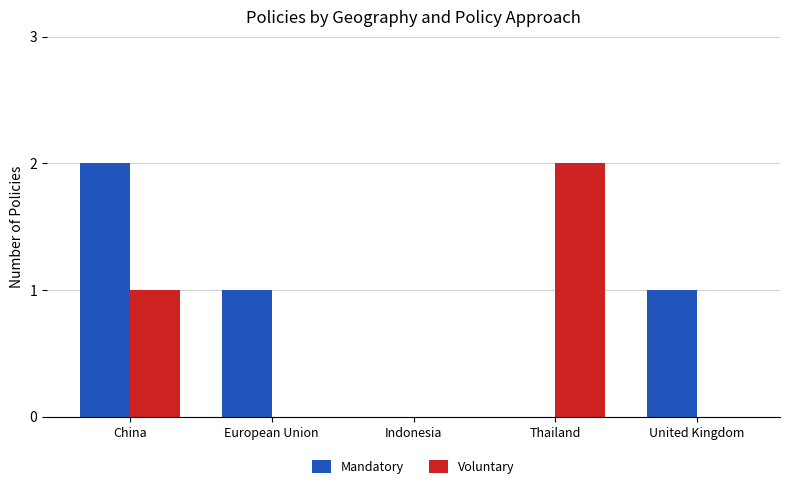

The Mandatory series shows 0 at Thailand. True or false?

True